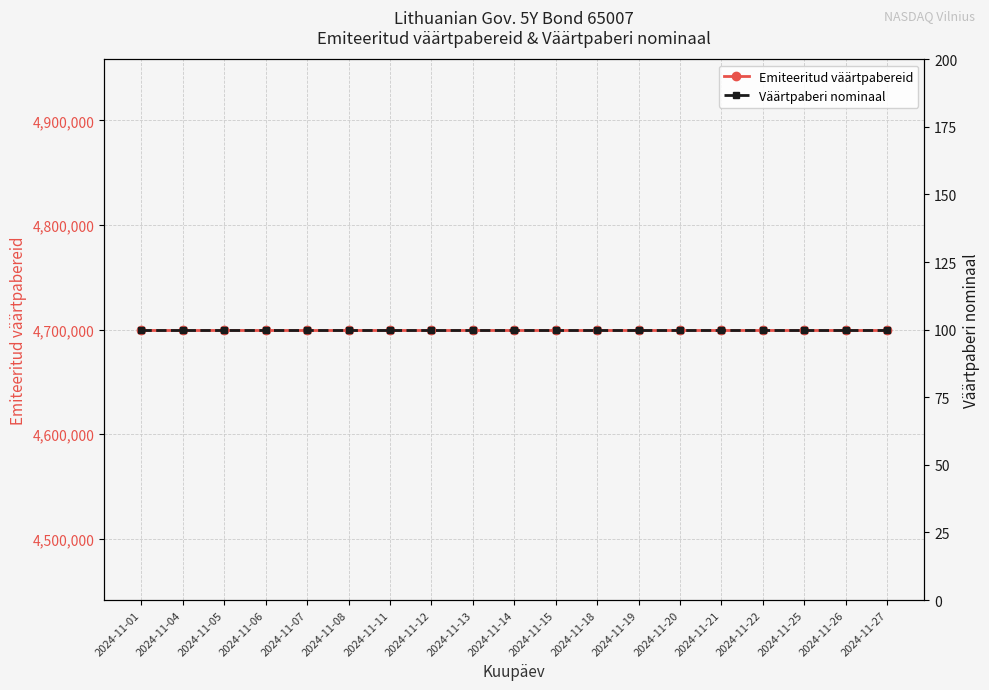

The value of Väärtpaberi nominaal at 2024-11-04 is 135. True or false?

False